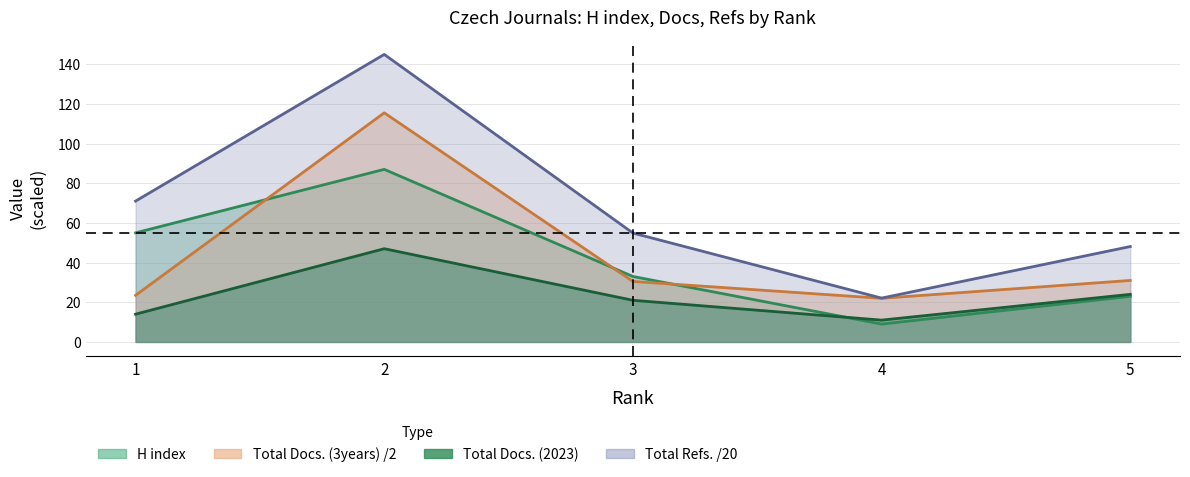

Where is Total Docs. (3years) nearest to the value 68?

5